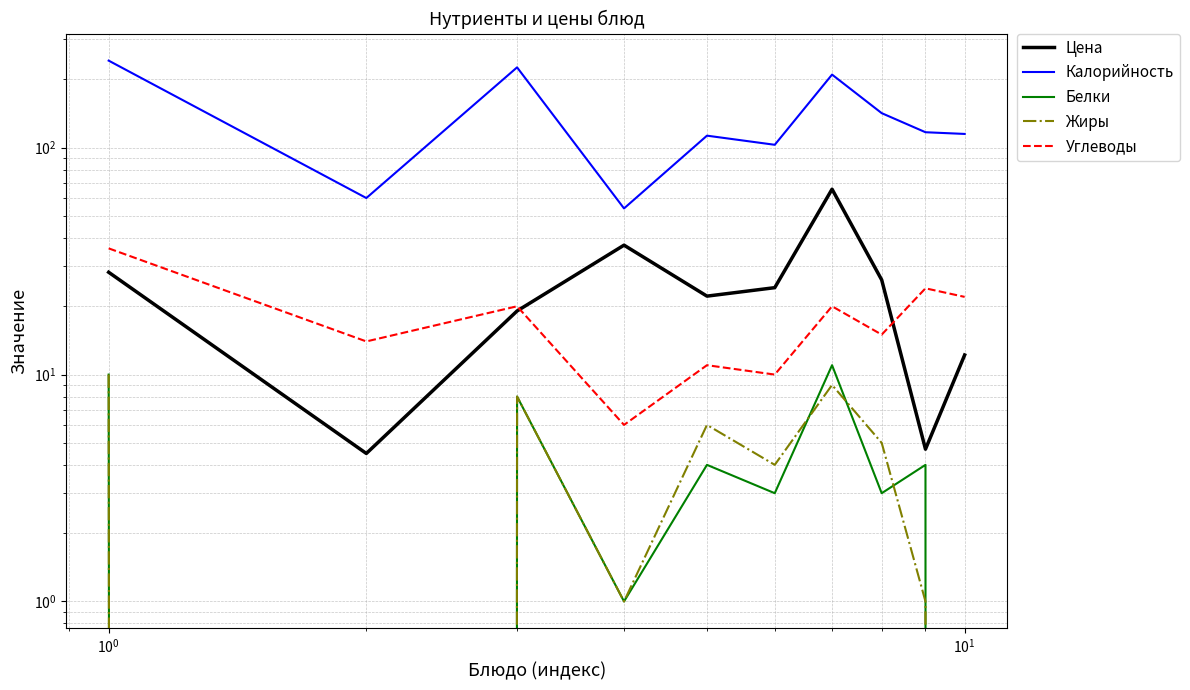

What is the value of the Белки point at the 9th from the left?

4.0